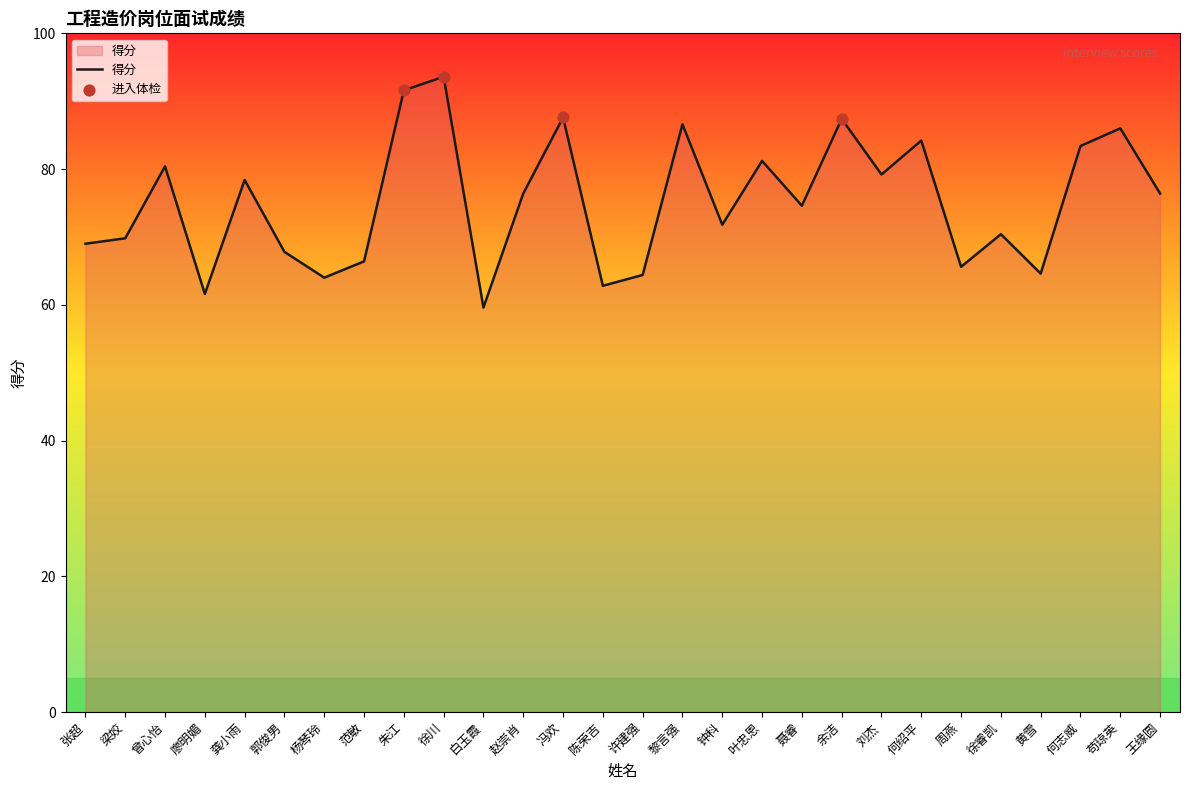

What is the change in value from 龚小雨 to 冯欢?

+9.2